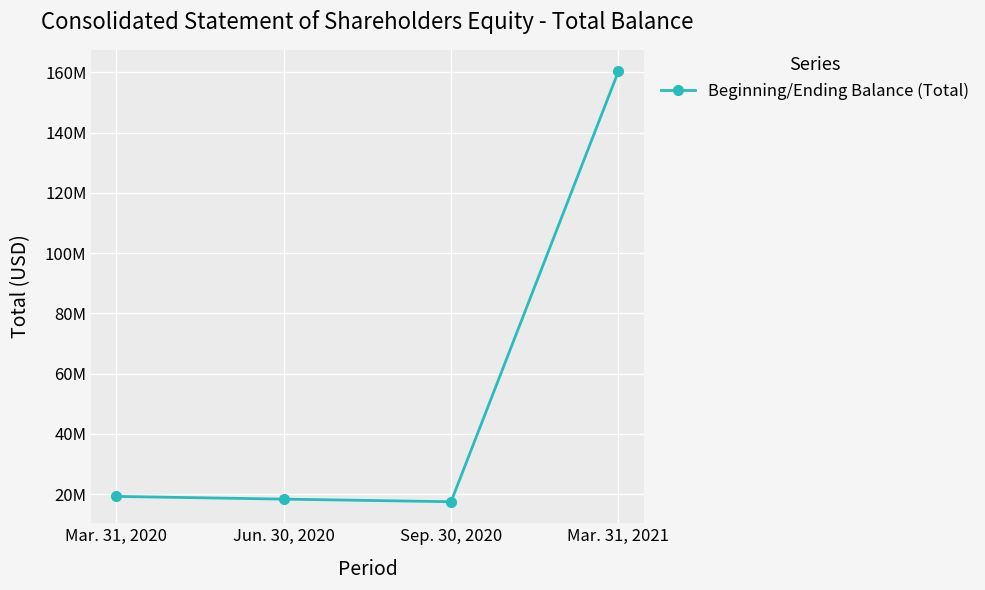

What is the ratio of the value at Mar. 31, 2020 to the value at Sep. 30, 2020?

1.1